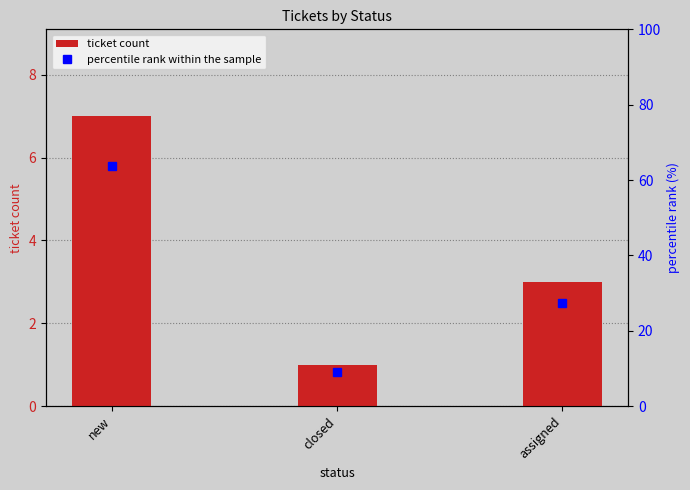

Which has a higher value, closed or assigned?

assigned